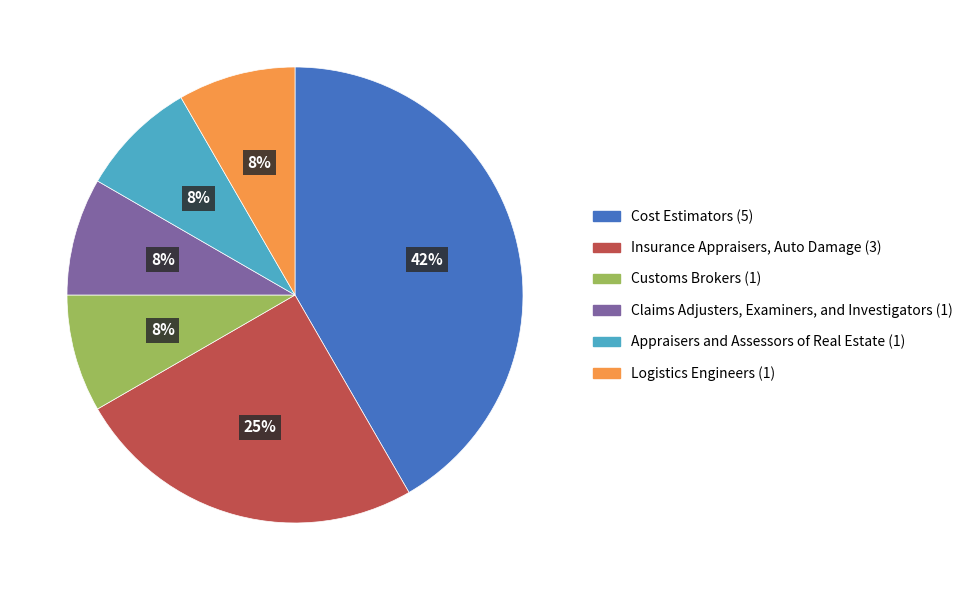

How many segments does this pie chart have?

6